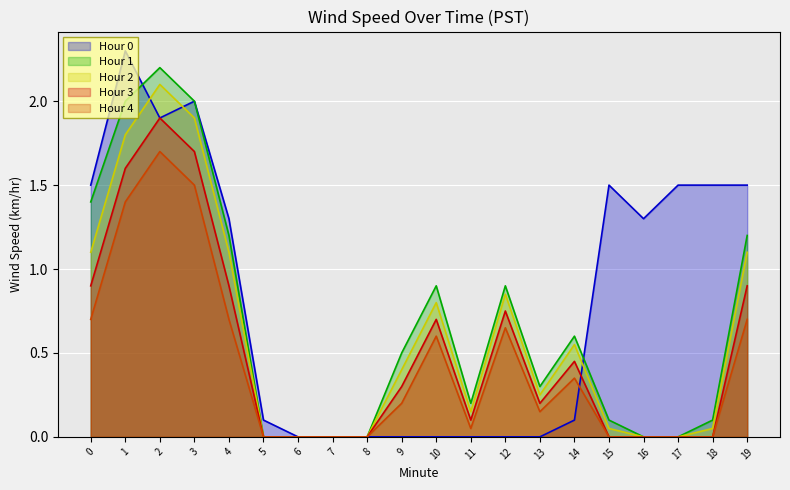

Reading left to right, list all the values displayed in this chart.

Hour 0: 1.5	2.3	1.9	2.0	1.3	0.1	0.0	0.0	0.0	0.0	0.0	0.0	0.0	0.0	0.1	1.5	1.3	1.5	1.5	1.5
Hour 1: 1.4	2.0	2.2	2.0	1.2	0.0	0.0	0.0	0.0	0.5	0.9	0.2	0.9	0.3	0.6	0.1	0.0	0.0	0.1	1.2
Hour 2: 1.1	1.8	2.1	1.9	1.1	0.0	0.0	0.0	0.0	0.4	0.8	0.1	0.8	0.2	0.6	0.1	0.0	0.0	0.1	1.1
Hour 3: 0.9	1.6	1.9	1.7	0.9	0.0	0.0	0.0	0.0	0.3	0.7	0.1	0.8	0.2	0.5	0.0	0.0	0.0	0.0	0.9
Hour 4: 0.7	1.4	1.7	1.5	0.7	0.0	0.0	0.0	0.0	0.2	0.6	0.1	0.7	0.1	0.3	0.0	0.0	0.0	0.0	0.7